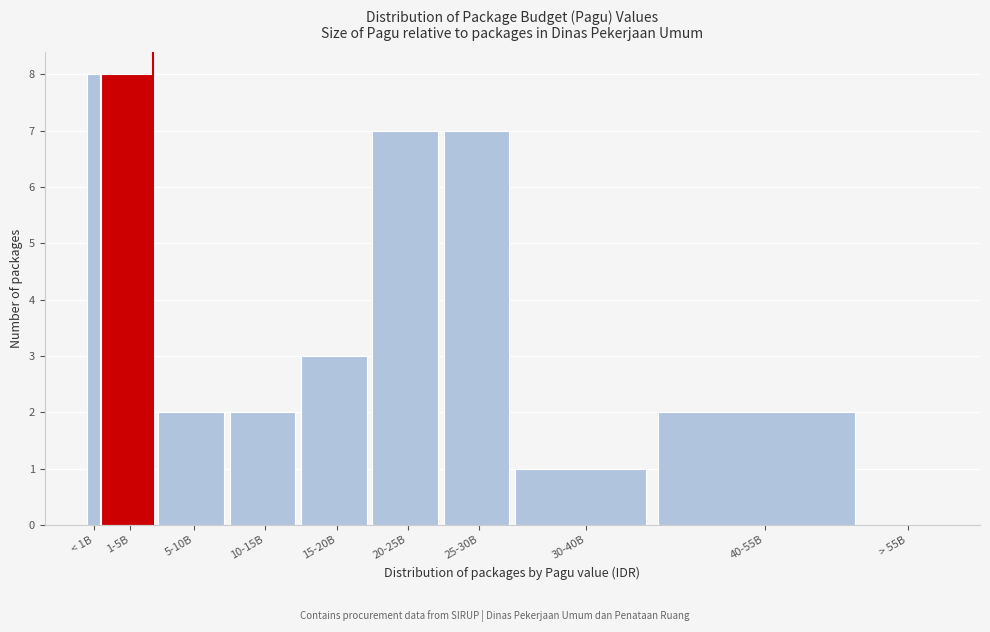

Reading left to right, transcribe all the data shown in this chart.

< 1B=8	1-5B=8	5-10B=2	10-15B=2	15-20B=3	20-25B=7	25-30B=7	30-40B=1	40-55B=2	> 55B=0